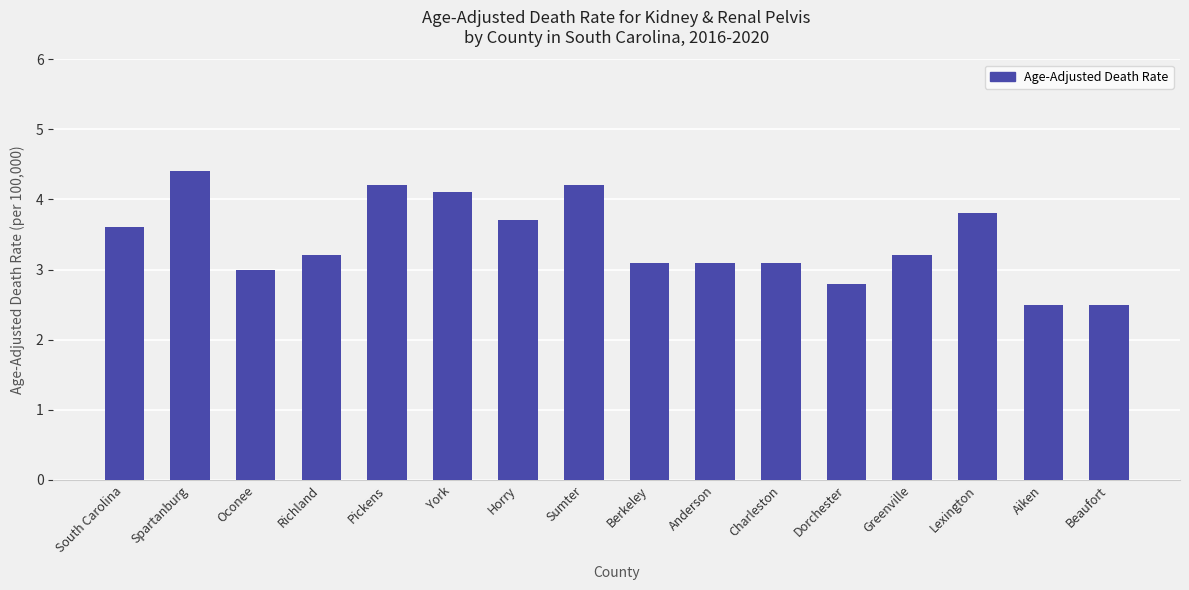

What is the ratio of the value at York to the value at Greenville?

1.3